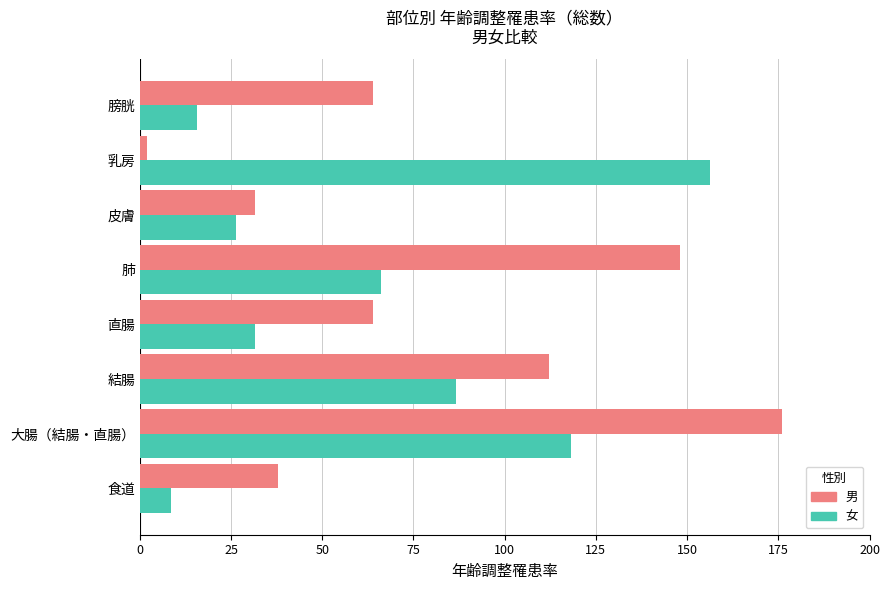

Between 大腸（結腸・直腸） and 直腸, which series saw the biggest shift?

男